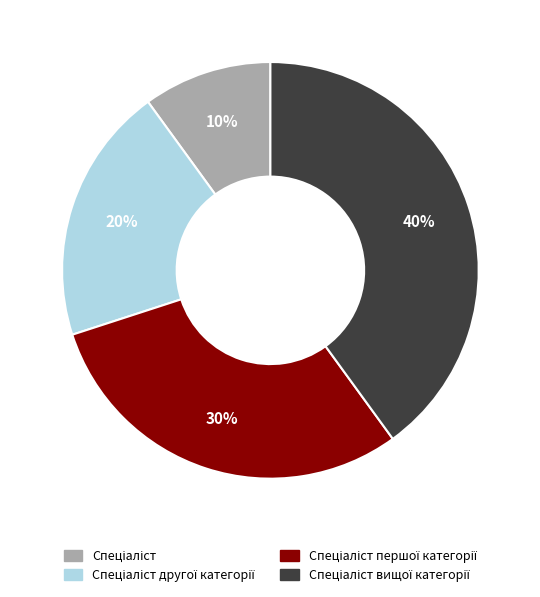

Is there a majority slice in this chart?

No